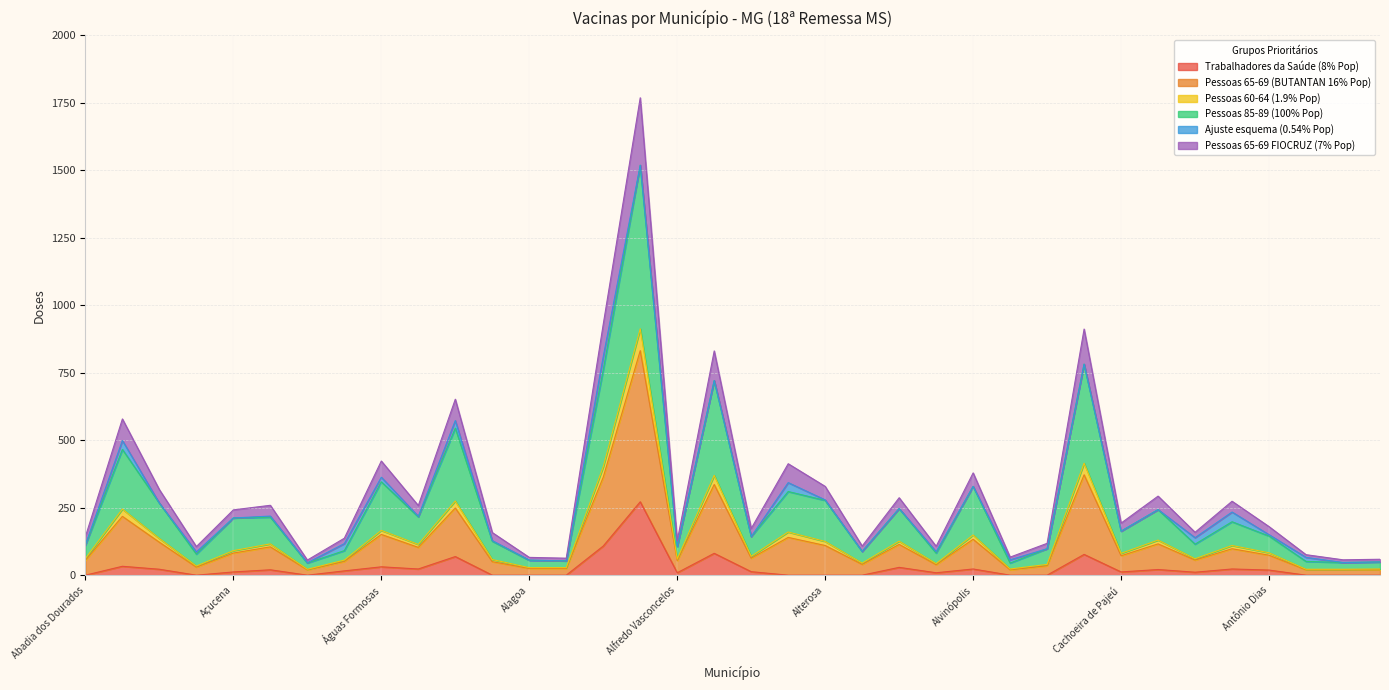

In Pessoas 60-64 (1.9% Pop), how many points are higher than both neighbors (excluding endpoints)?

12